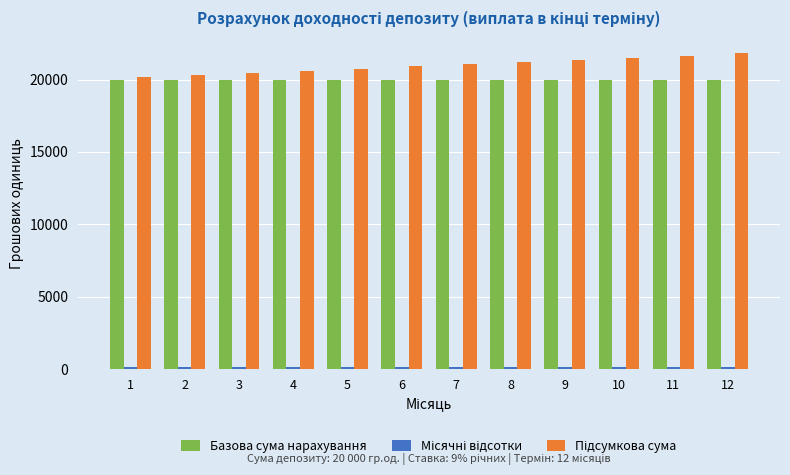

What is the sum of all Базова сума нарахування values?

240000